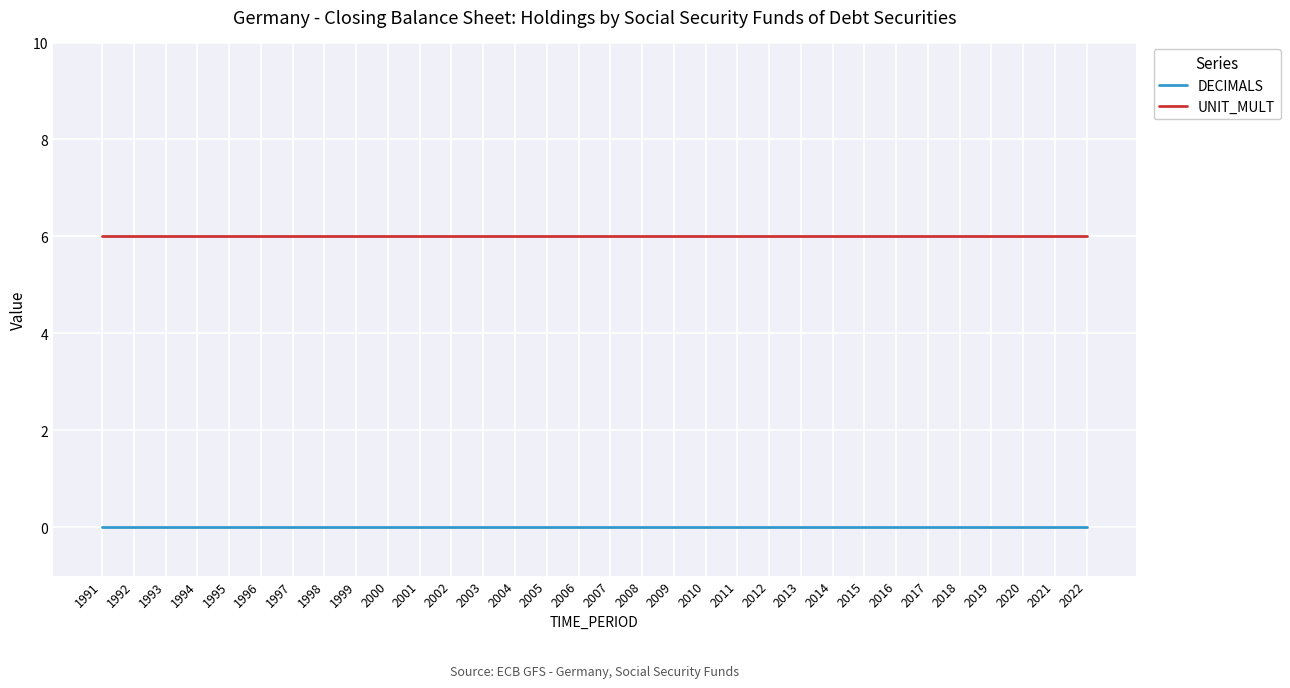

How many lines are shown in the chart?

2